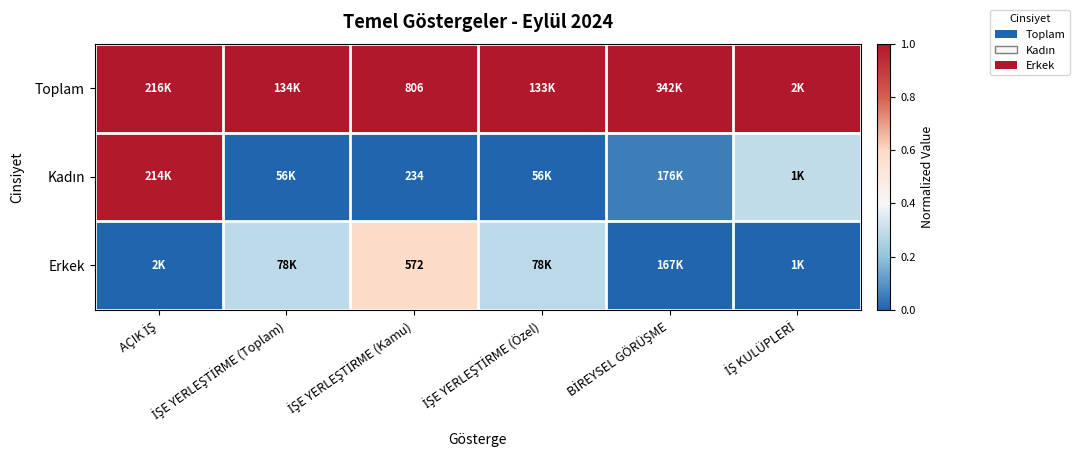

Count the number of categories in the chart.

6